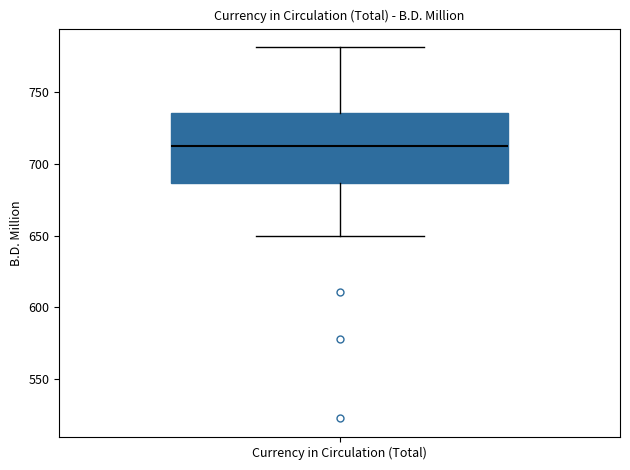

Where is the lower edge of the box for Currency in Circulation (Total) on the y-axis? The values are not printed on the chart, so give them approximately, as read against the axis.

685